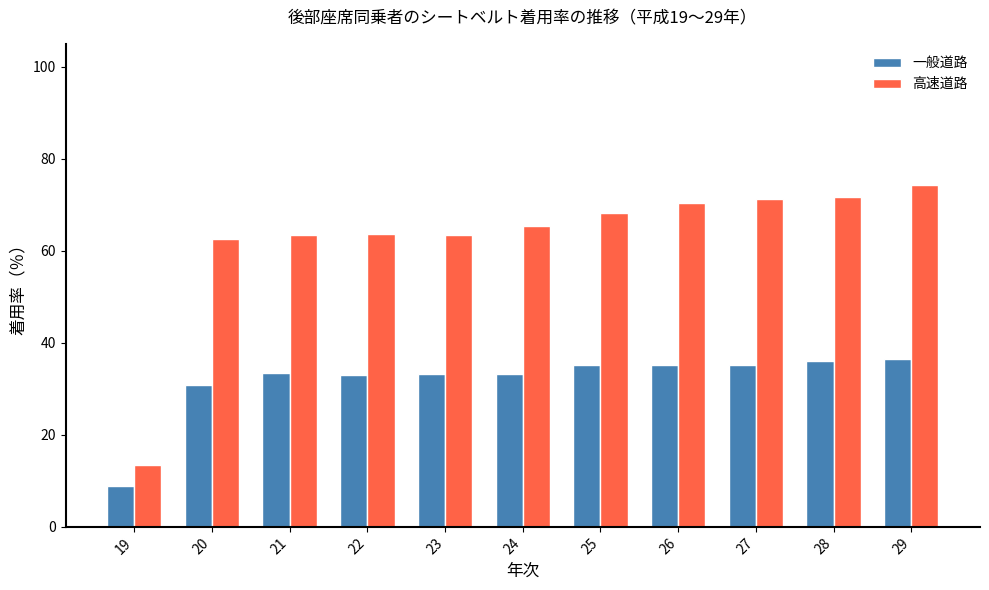

What is the difference between the maximum and minimum values in the 高速道路 series?

60.9